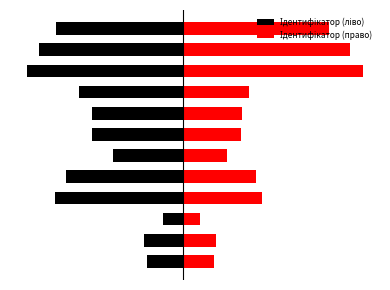

Which series has the largest total across all categories?

Ідентифікатор (право)